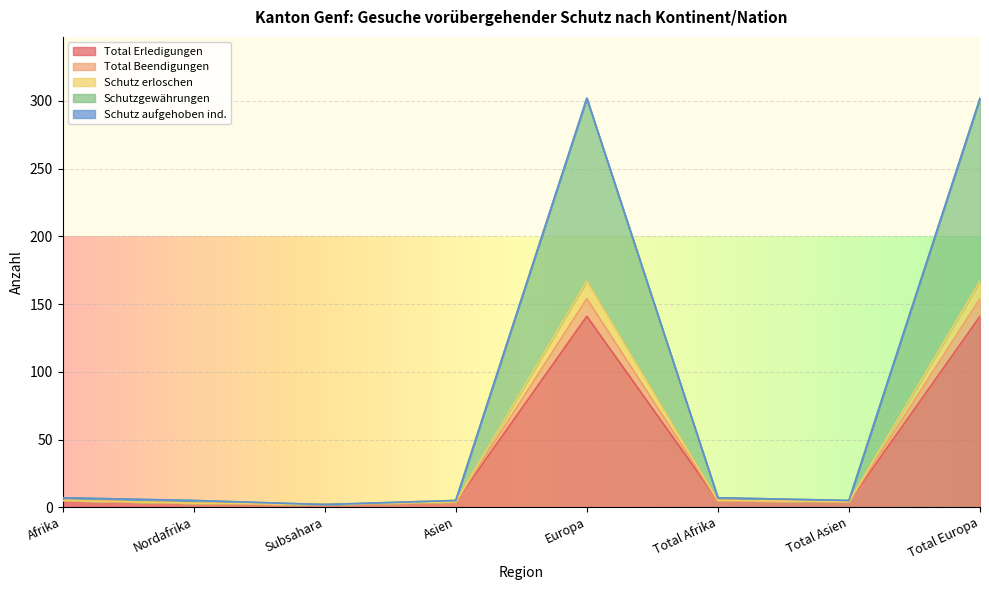

Rank the categories by Schutzgewährungen value from lowest to highest.

Subsahara, Nordafrika, Asien, Total Asien, Afrika, Total Afrika, Europa, Total Europa